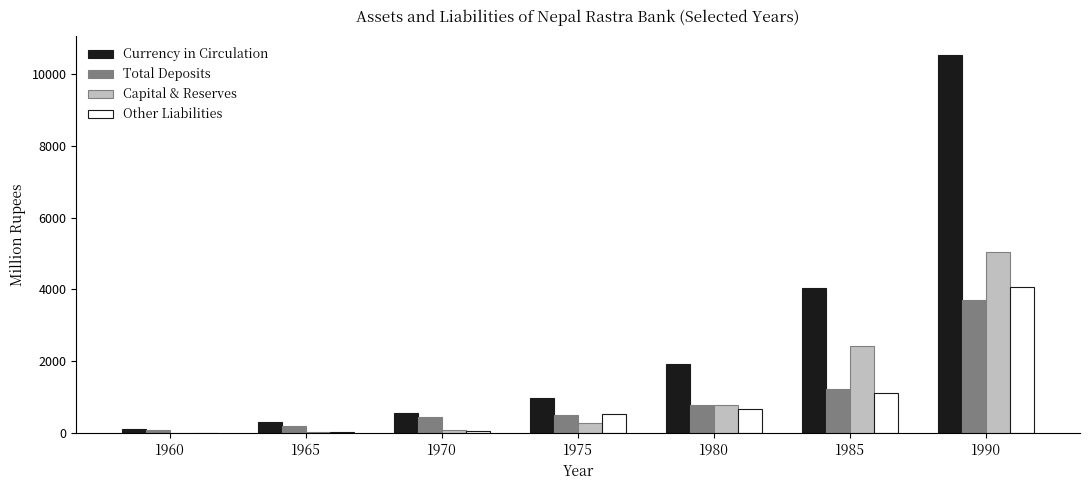

At which label is Total Deposits closest to 1898?

1985